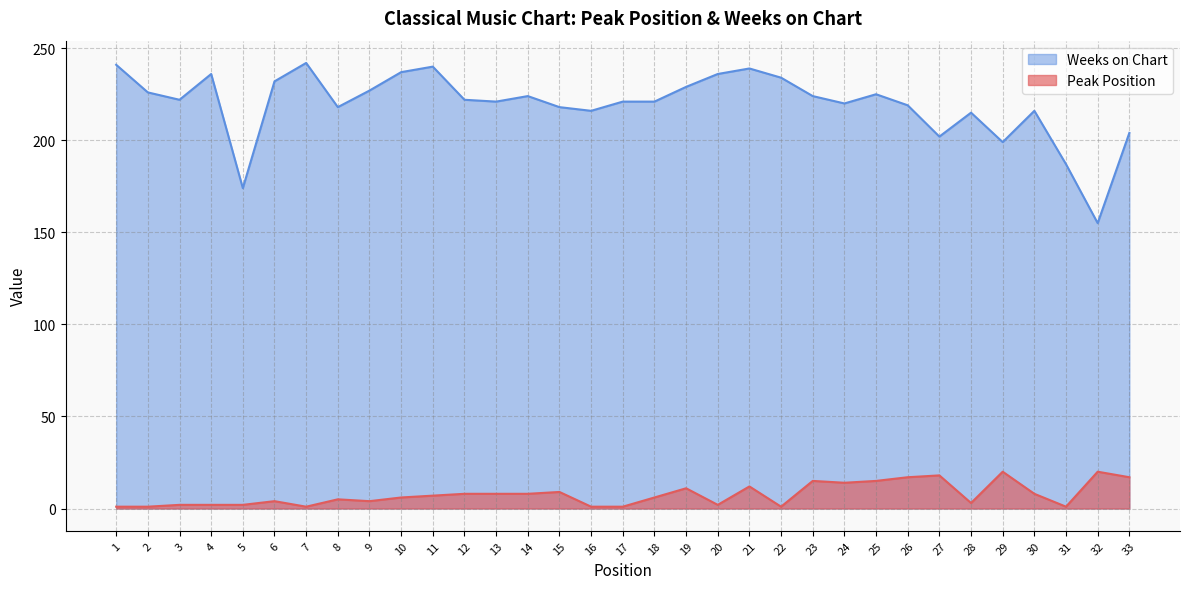

What is the maximum value shown in the chart?

242